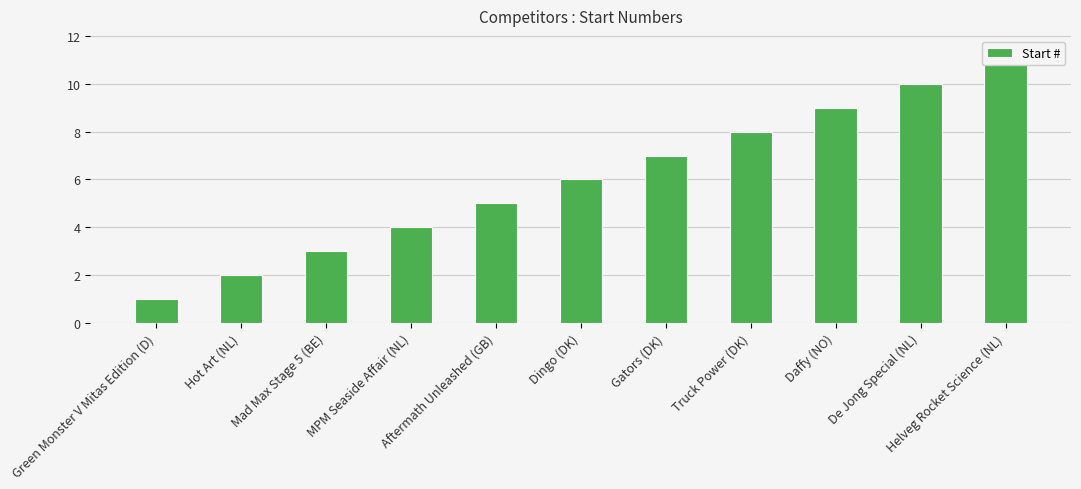

Read the value at Daffy (NO), to the nearest 5.

10